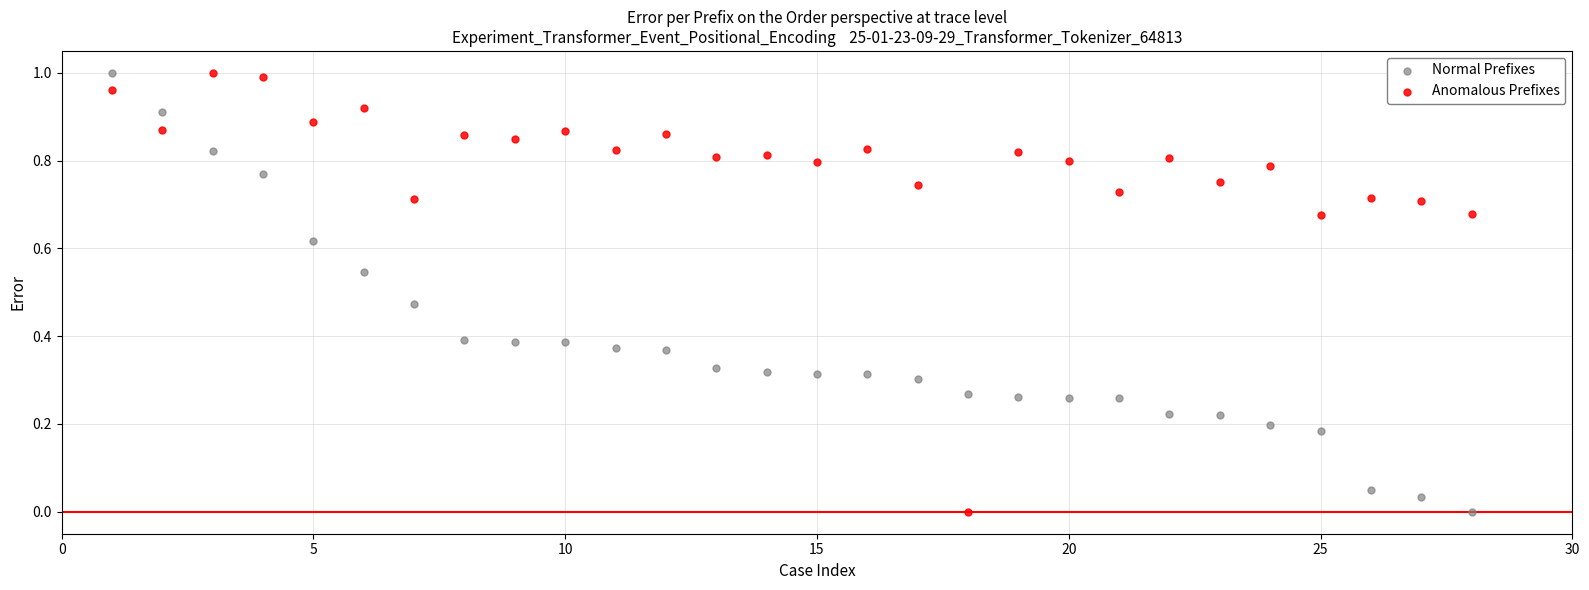

Across all data points, what is the range of X values (max minus min)?

27.0